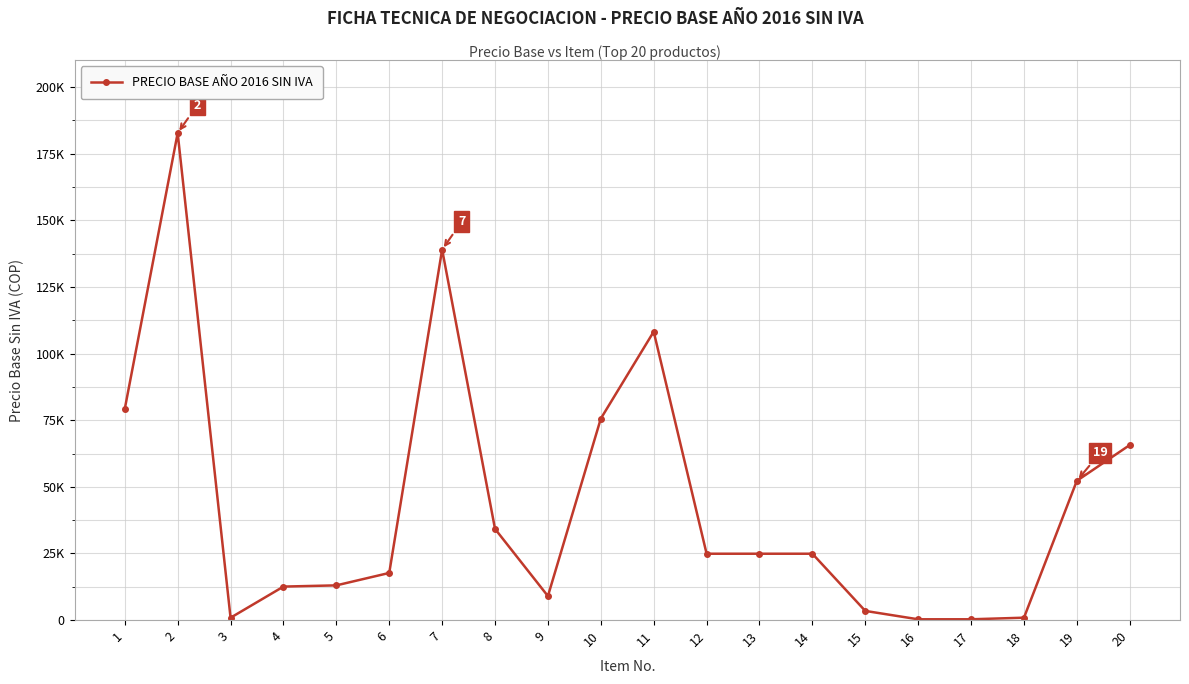

How many points are higher than both their immediate neighbors (excluding endpoints)?

3